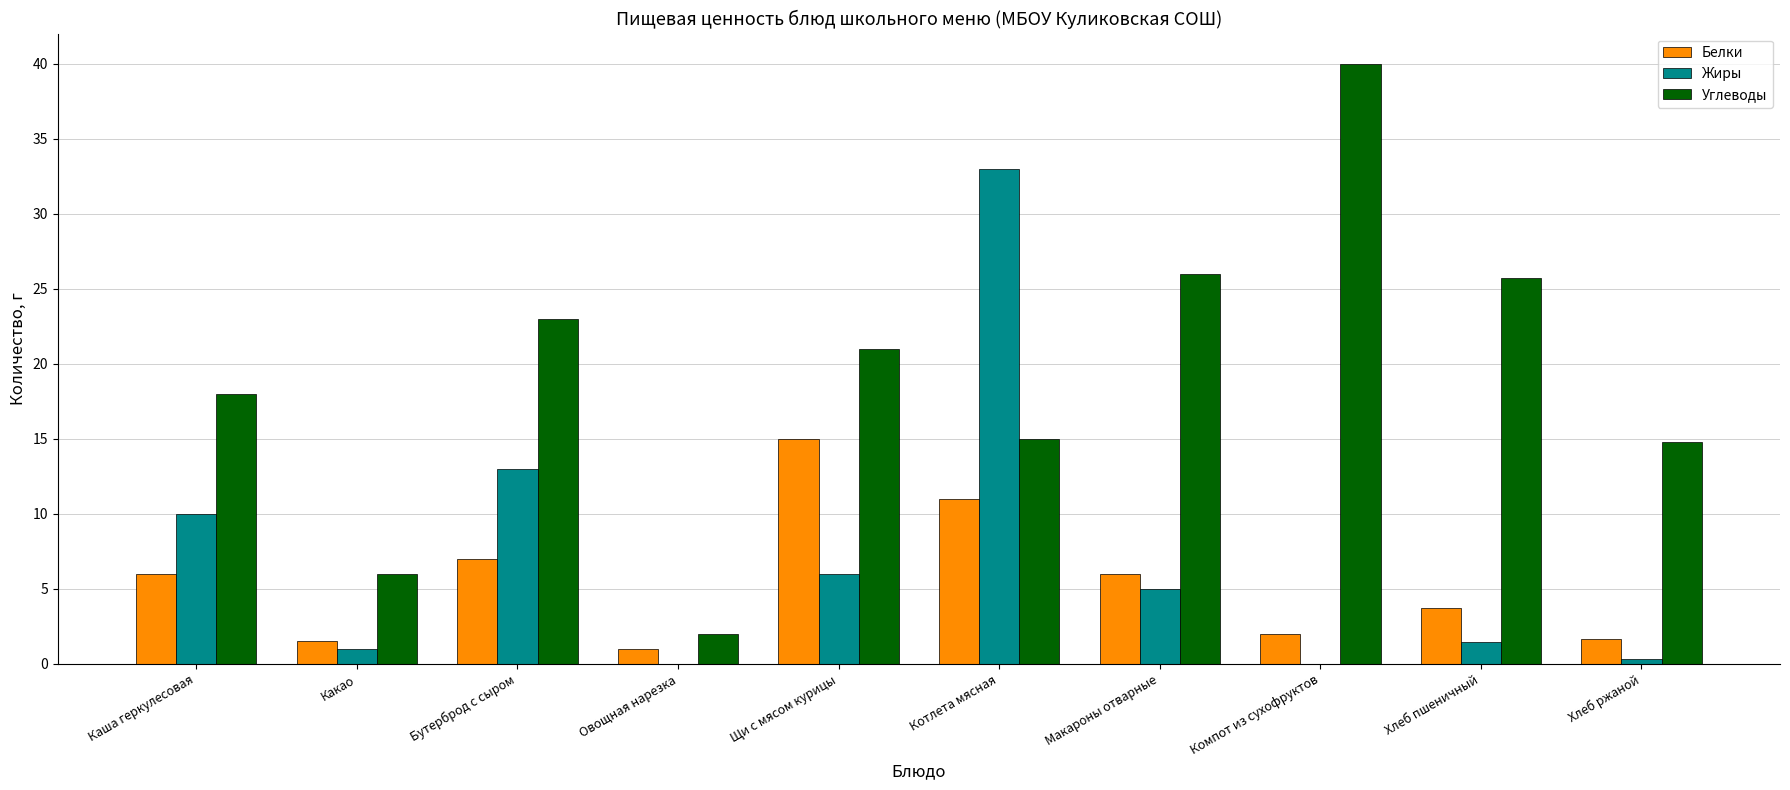

Which series has the largest range (max minus min)?

Углеводы